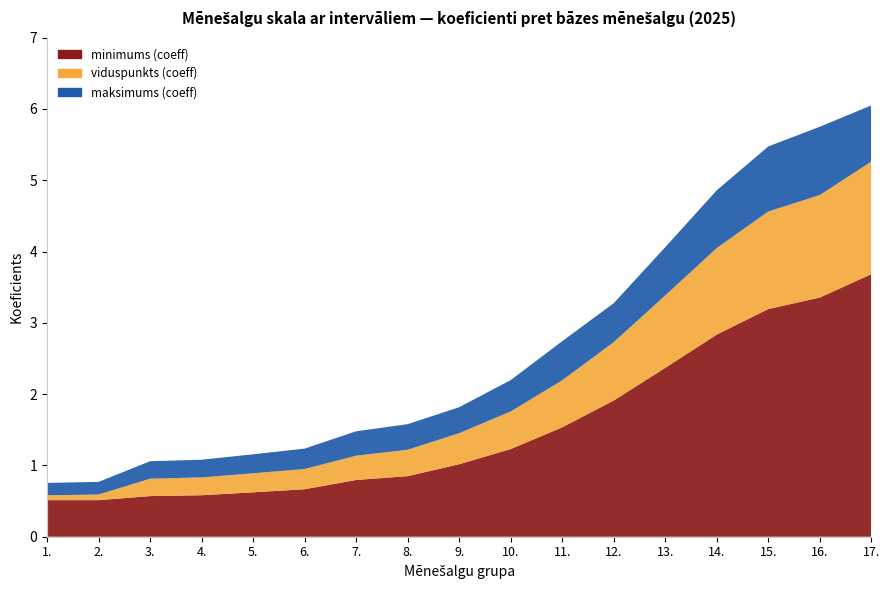

Reading left to right, list all the values displayed in this chart.

minimums (coeff): 1.=0.5	2.=0.5	3.=0.6	4.=0.6	5.=0.6	6.=0.7	7.=0.8	8.=0.8	9.=1.0	10.=1.2	11.=1.5	12.=1.9	13.=2.4	14.=2.8	15.=3.2	16.=3.4	17.=3.7
viduspunkts (coeff): 1.=0.6	2.=0.6	3.=0.8	4.=0.8	5.=0.9	6.=0.9	7.=1.1	8.=1.2	9.=1.5	10.=1.8	11.=2.2	12.=2.7	13.=3.4	14.=4.0	15.=4.6	16.=4.8	17.=5.3
maksimums (coeff): 1.=0.8	2.=0.8	3.=1.1	4.=1.1	5.=1.2	6.=1.2	7.=1.5	8.=1.6	9.=1.8	10.=2.2	11.=2.7	12.=3.3	13.=4.1	14.=4.9	15.=5.5	16.=5.8	17.=6.1